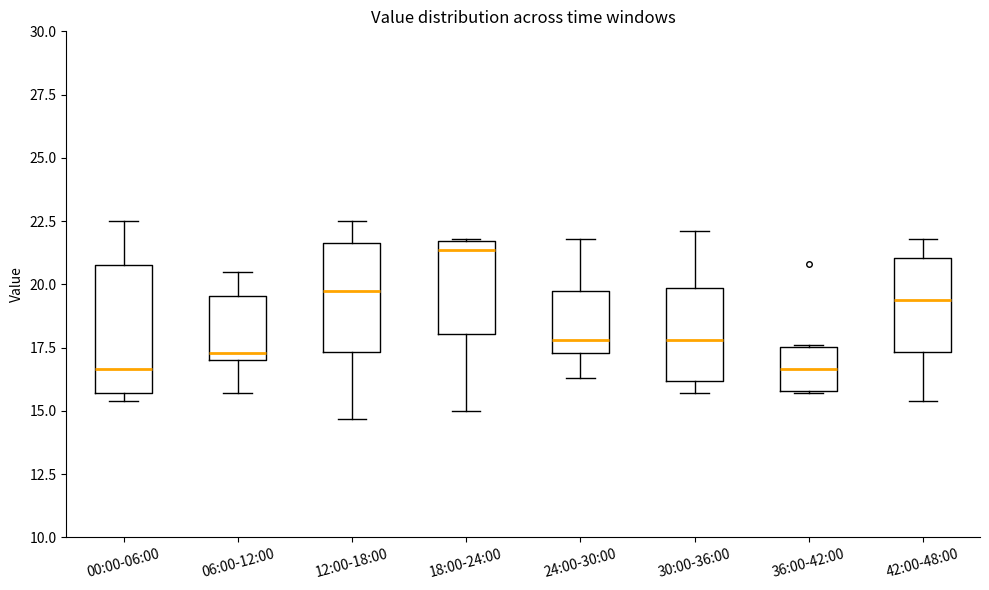

Reading left to right, transcribe this box plot: for each box, give where its median line is, the range the box spans, and where its two whiskers end, as read against the y-axis. The values are not printed on the chart, so give them approximately, as read against the axis.

00:00-06:00: median 16.5, box 15.5 to 21.0, whiskers 15.5 (just below the box's lower edge) to 22.5
06:00-12:00: median 17.5, box 17.0 to 19.5, whiskers 15.5 to 20.5
12:00-18:00: median 20.0, box 17.5 to 21.5, whiskers 14.5 to 22.5
18:00-24:00: median 21.5 (just below the box's upper edge), box 18.0 to 21.5, whiskers 15.0 to 22.0
24:00-30:00: median 18.0, box 17.5 to 19.5, whiskers 16.5 to 22.0
30:00-36:00: median 18.0, box 16.0 to 20.0, whiskers 15.5 to 22.0
36:00-42:00: median 16.5, box 16.0 to 17.5, whiskers 15.5 to 17.5
42:00-48:00: median 19.5, box 17.5 to 21.0, whiskers 15.5 to 22.0